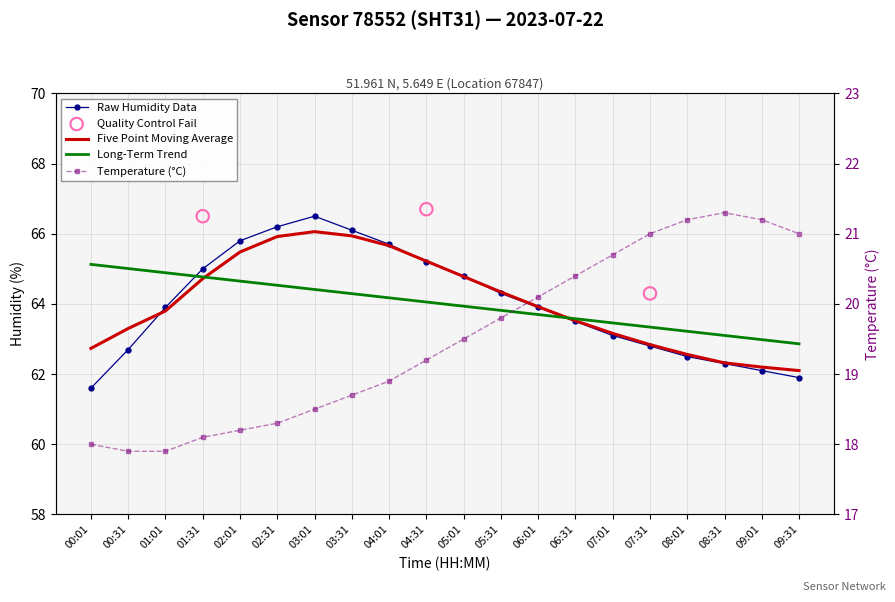

Which series reaches the maximum Y coordinate?

humidity